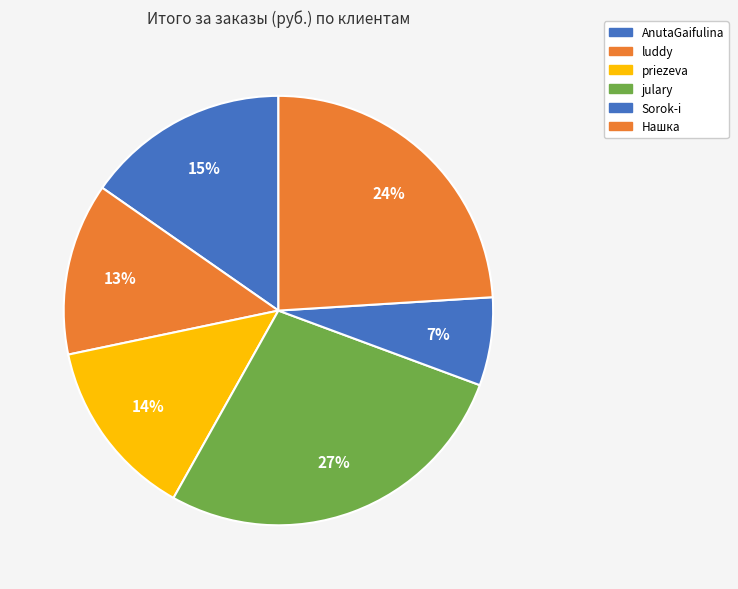

Which slice is the largest?

julary